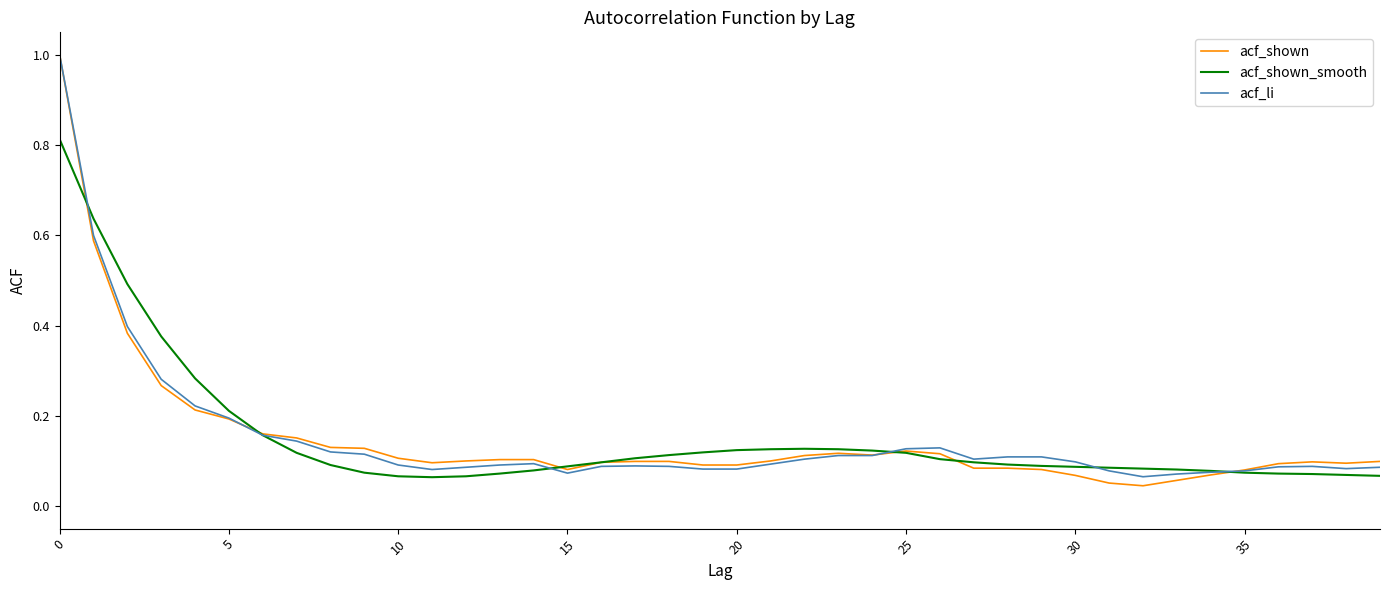

Which series has the widest spread of values?

acf_shown